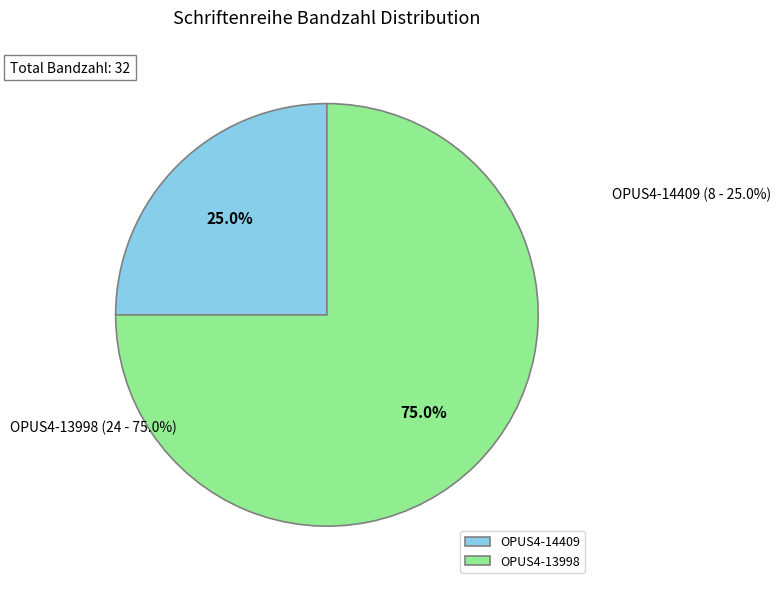

Is there a majority slice in this chart?

Yes